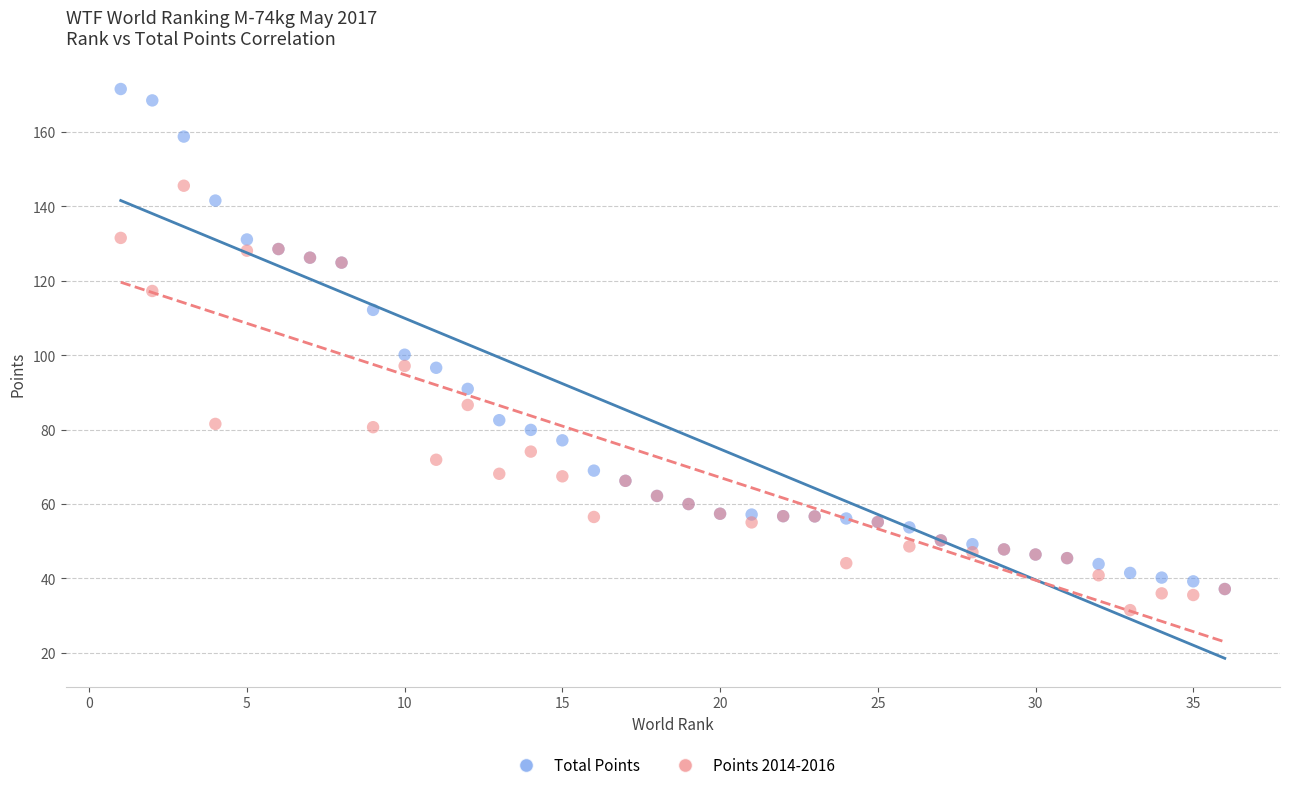

Which series reaches the minimum Y coordinate?

Points 2014-2016